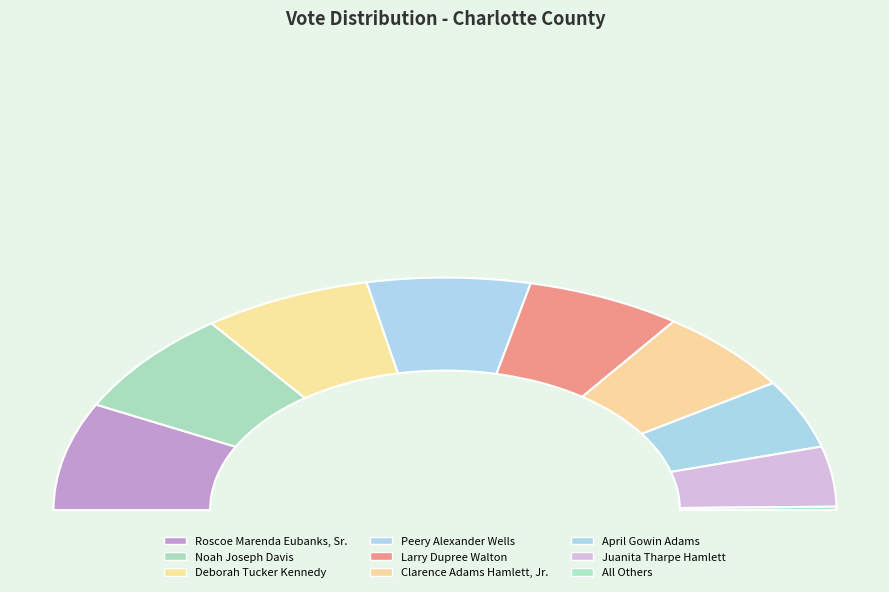

How many segments does this pie chart have?

9